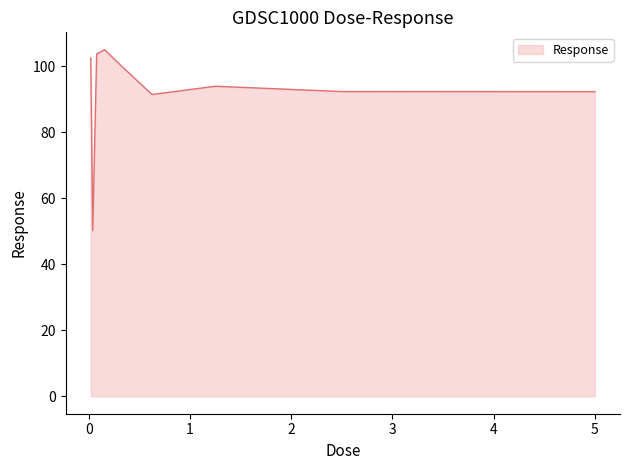

What is the difference between the maximum and minimum values?

54.8